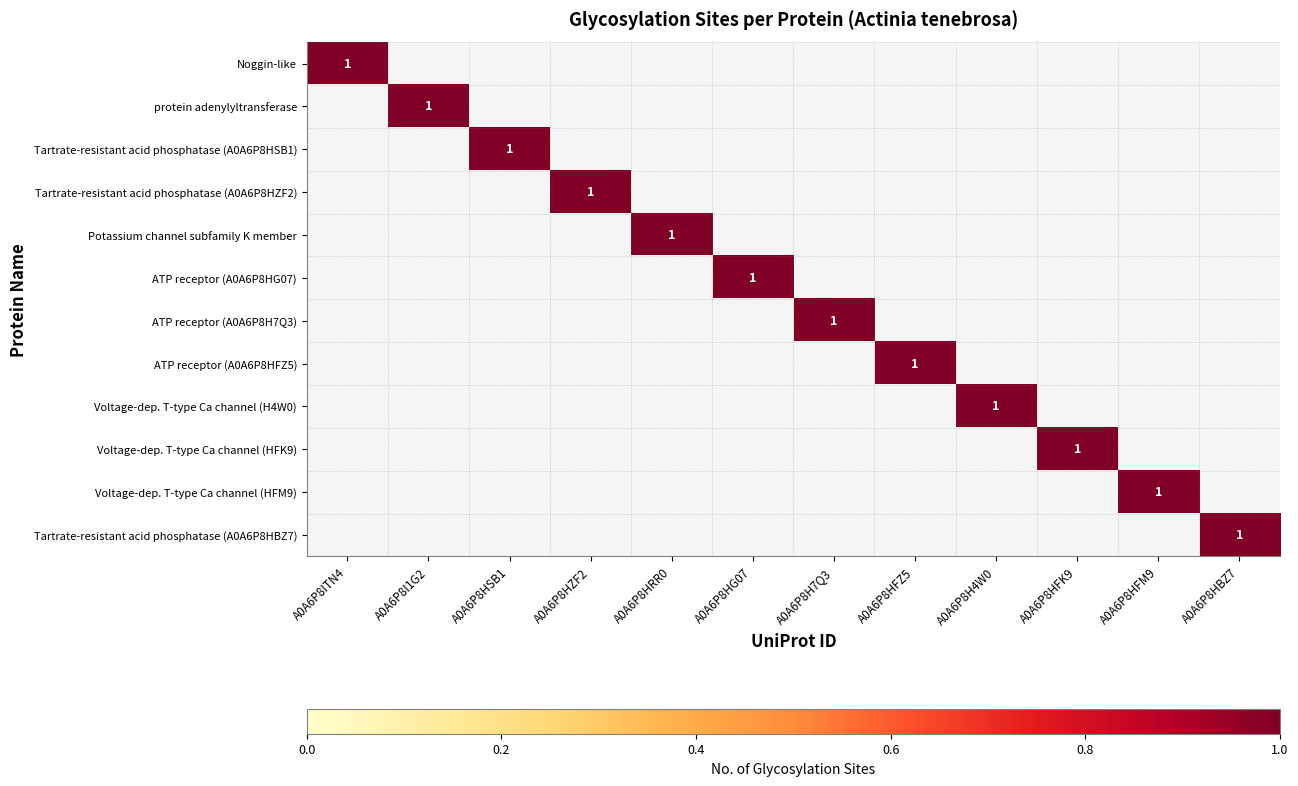

What is the sum of all Voltage-dep. T-type Ca channel (H4W0) values?

1